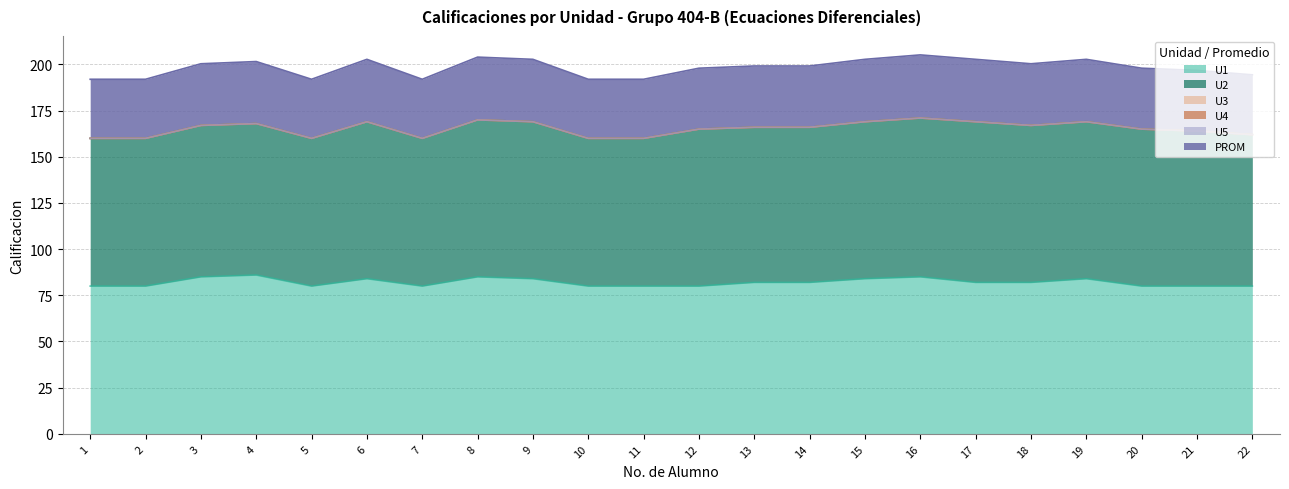

How many data points does each series have?

22